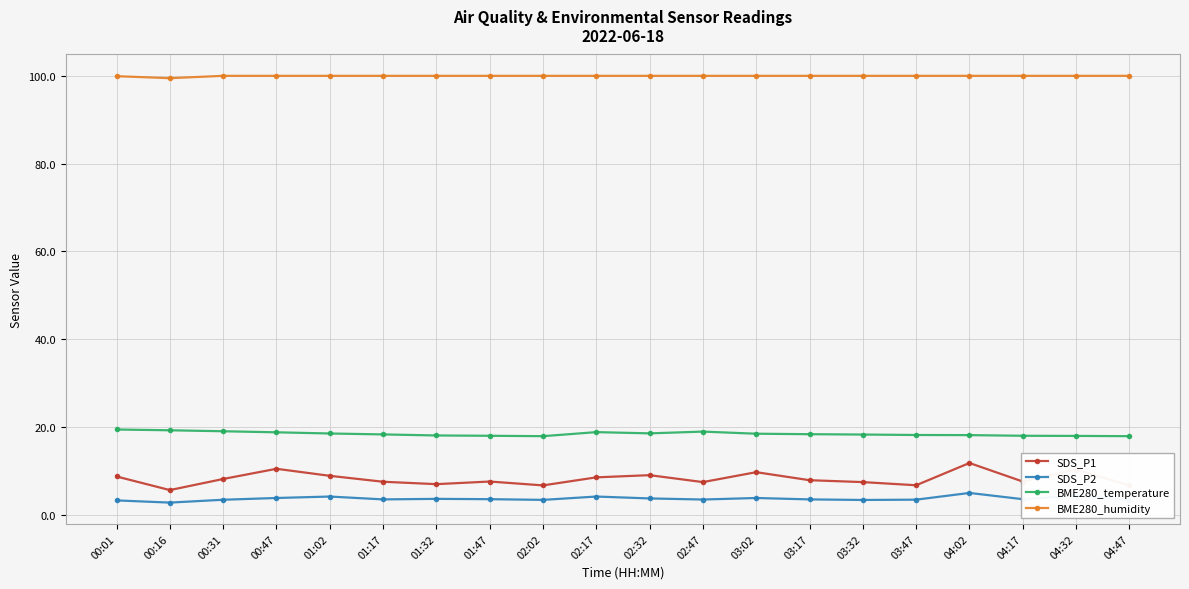

The value of SDS_P1 at 00:47 is 10.5. True or false?

True